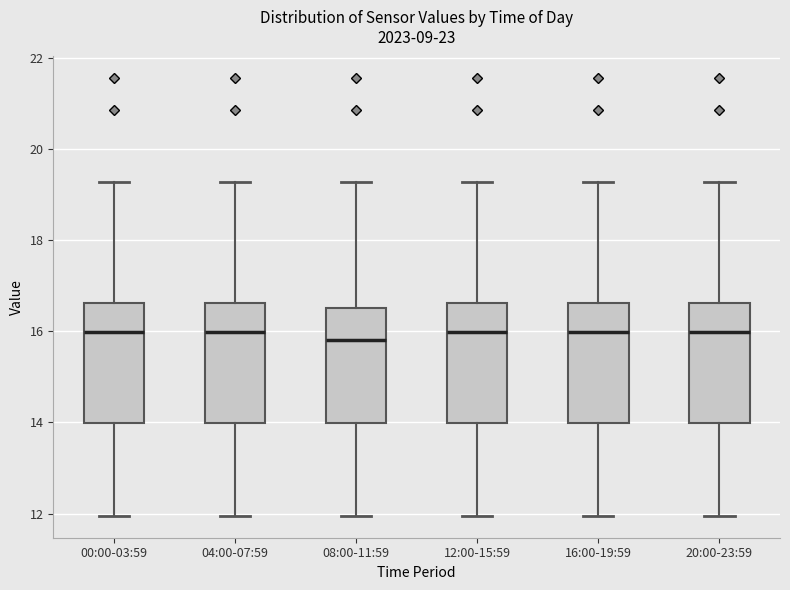

Reading left to right, transcribe this box plot: for each box, give where its median line is, the range the box spans, and where its two whiskers end, as read against the y-axis. The values are not printed on the chart, so give them approximately, as read against the axis.

00:00-03:59: median 16.0, box 14.0 to 16.6, whiskers 12.0 to 19.2
04:00-07:59: median 16.0, box 14.0 to 16.6, whiskers 12.0 to 19.2
08:00-11:59: median 15.8, box 14.0 to 16.6, whiskers 12.0 to 19.2
12:00-15:59: median 16.0, box 14.0 to 16.6, whiskers 12.0 to 19.2
16:00-19:59: median 16.0, box 14.0 to 16.6, whiskers 12.0 to 19.2
20:00-23:59: median 16.0, box 14.0 to 16.6, whiskers 12.0 to 19.2